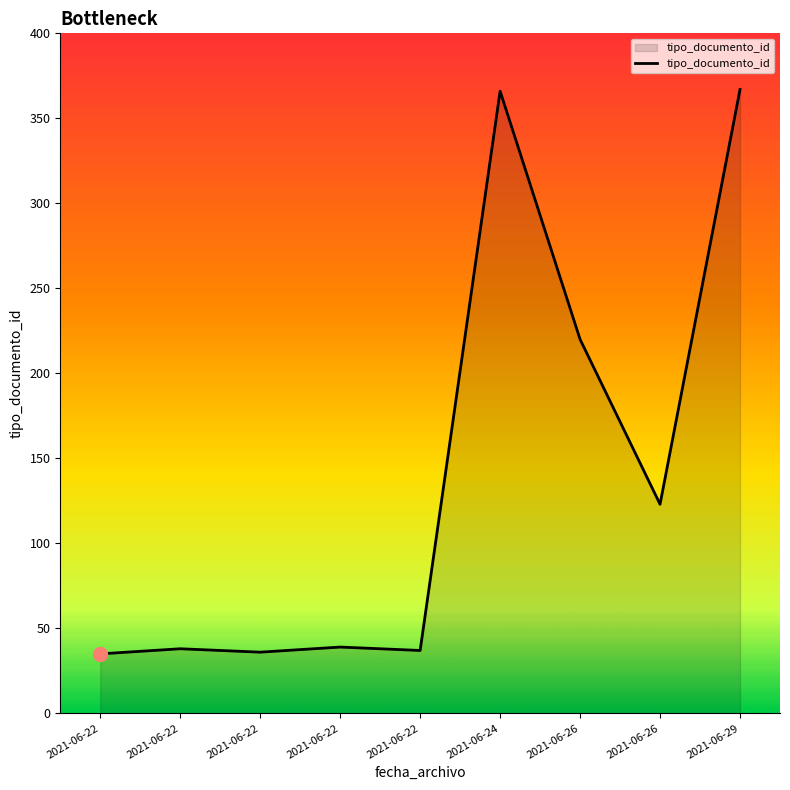

The value at 2021-06-24 is 366. True or false?

True